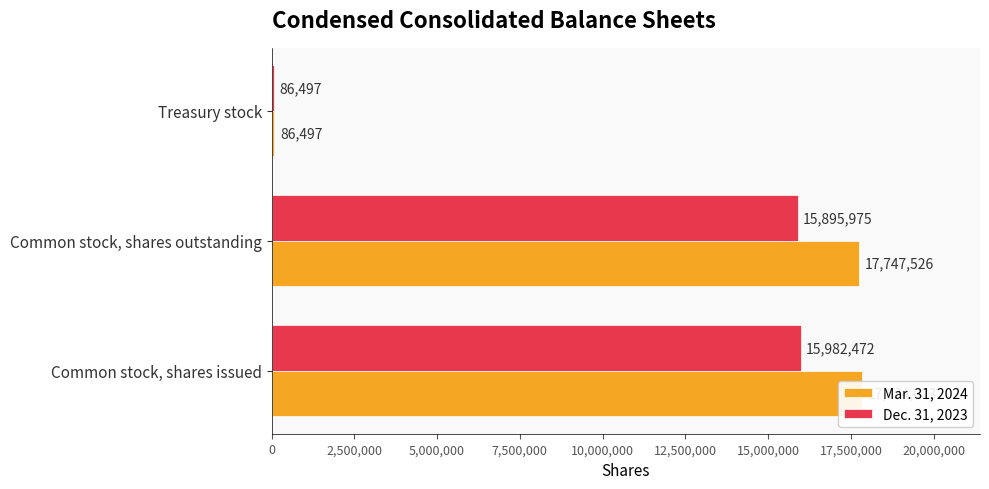

What is the sum of all Mar. 31, 2024 values?

35668046